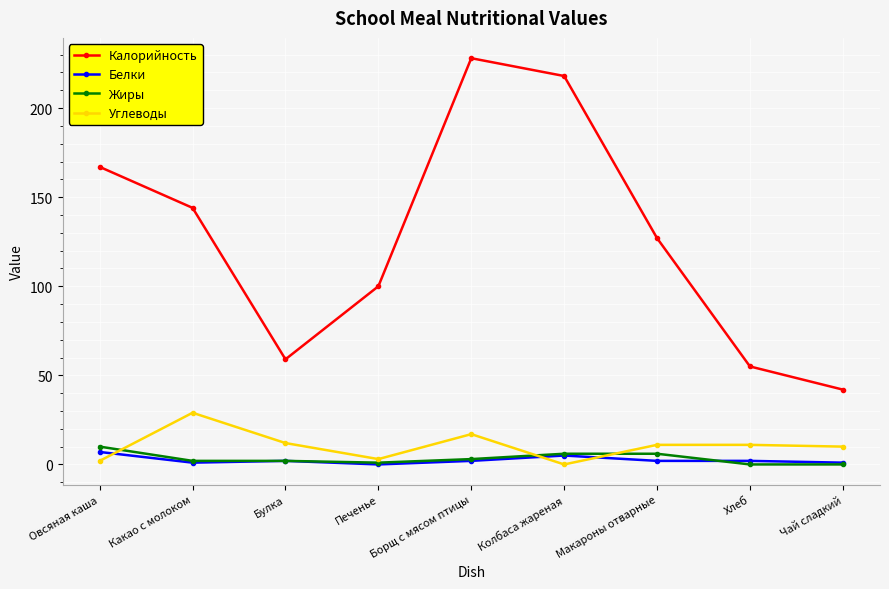

What is the greatest value displayed?

228